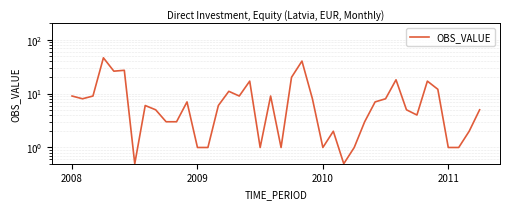

How many values are below 6?

19